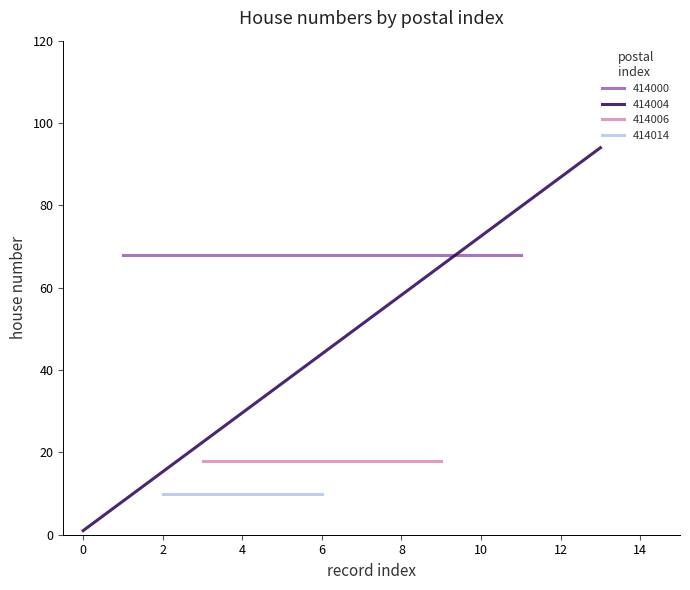

What is the sum of all 414004 values?

95